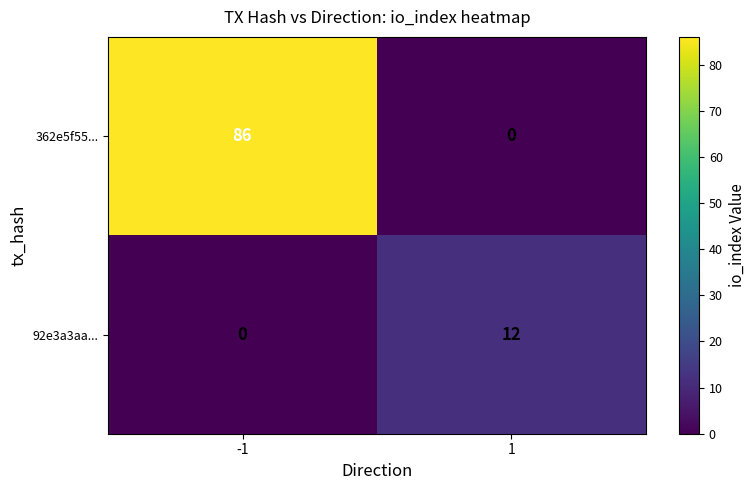

What is the average value of the 362e5f55... series?

43